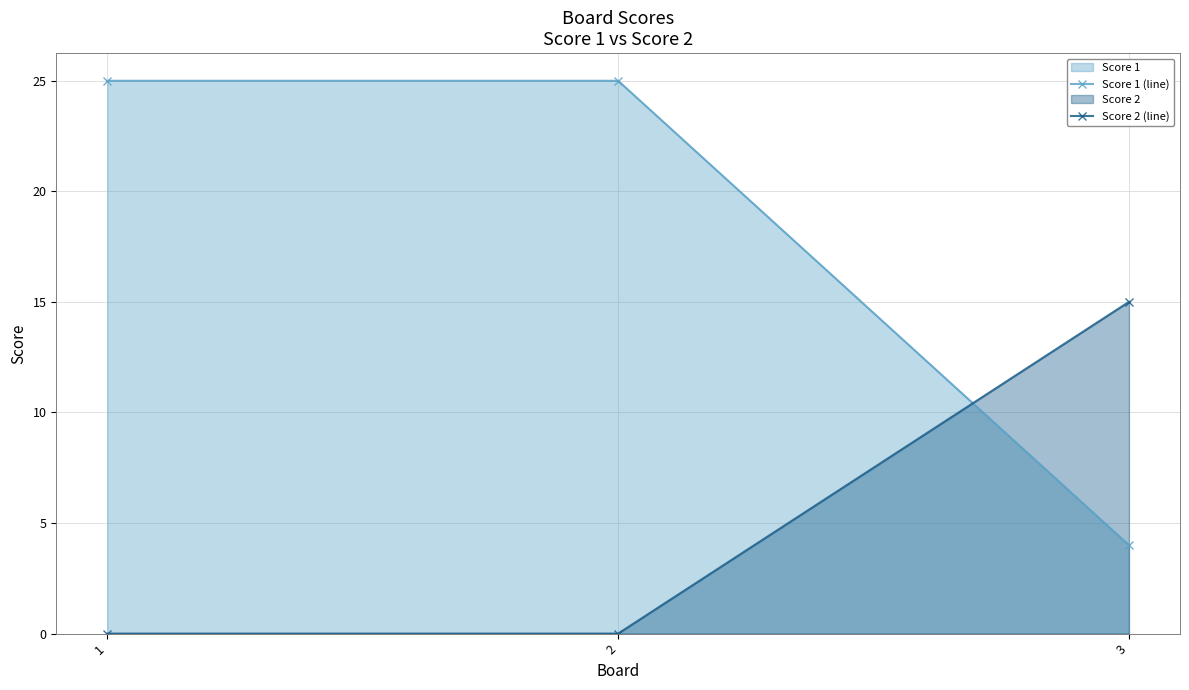

Reading left to right, what are all the values shown in this chart?

Score 1 (line): 1=25	2=25	3=4
Score 2 (line): 1=0	2=0	3=15